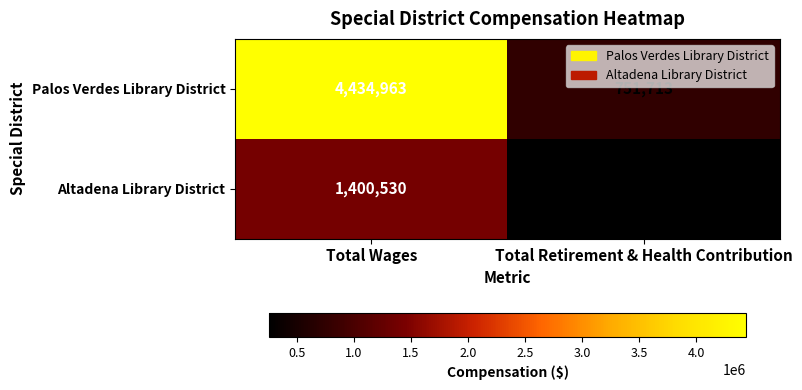

Read the Altadena Library District value at Total Retirement & Health Contribution, to the nearest 100.

256900